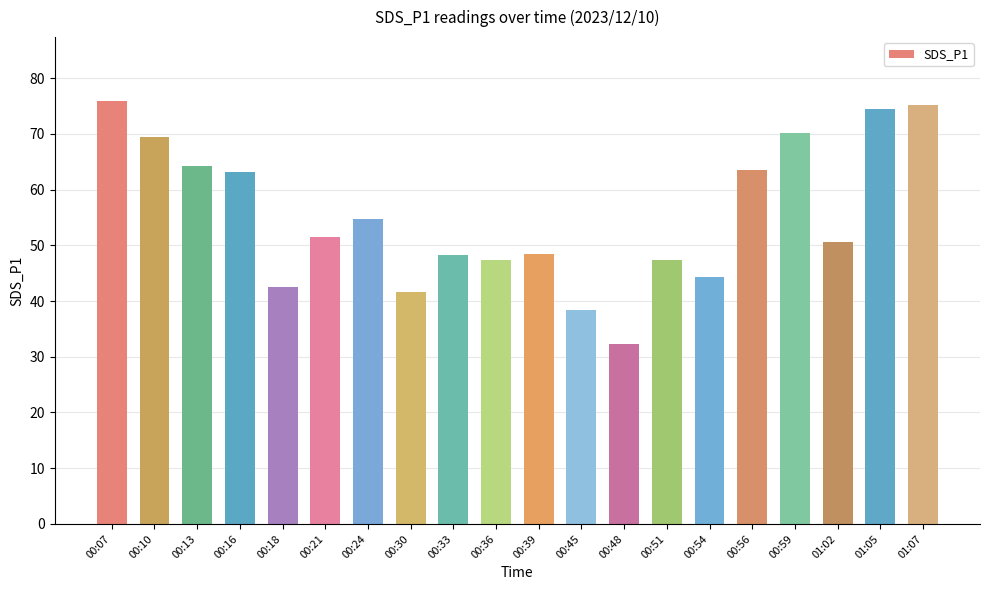

What is the minimum value shown in the chart?

32.4